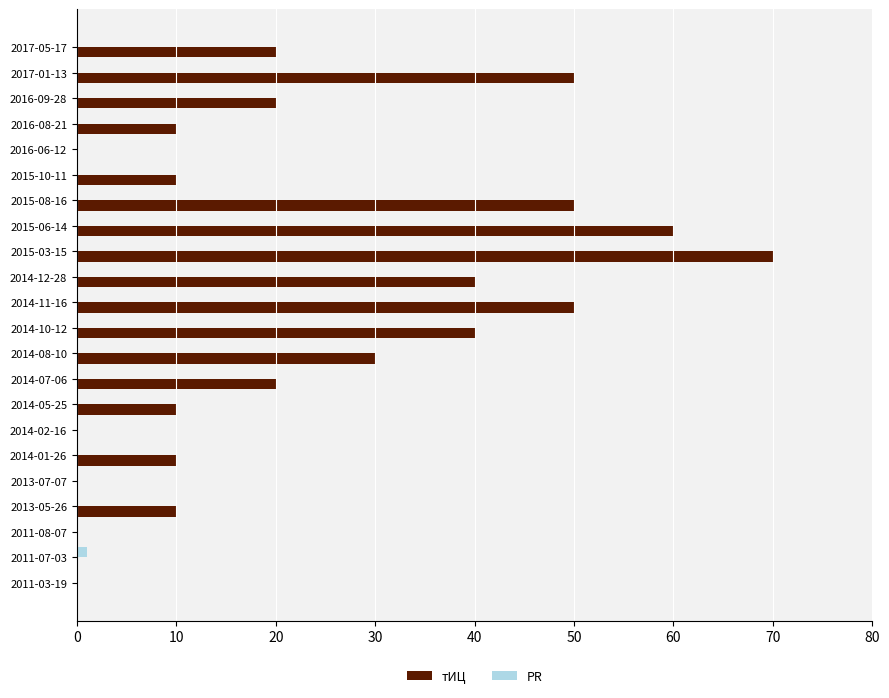

True or false: тИЦ has a value of 10 at 2014-01-26.

True